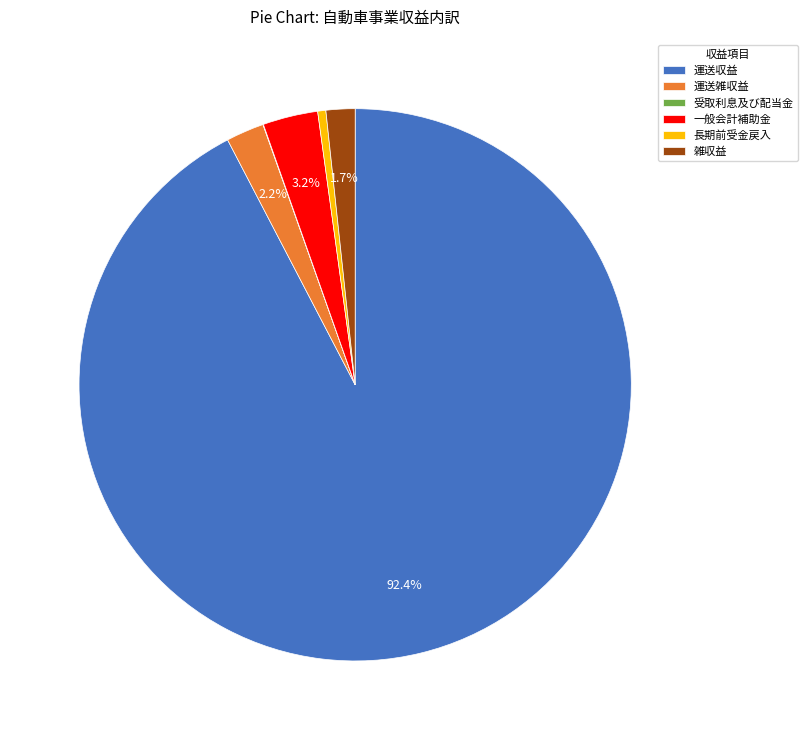

To the nearest percent, what is the difference between the largest and smallest slice percentages?

92%